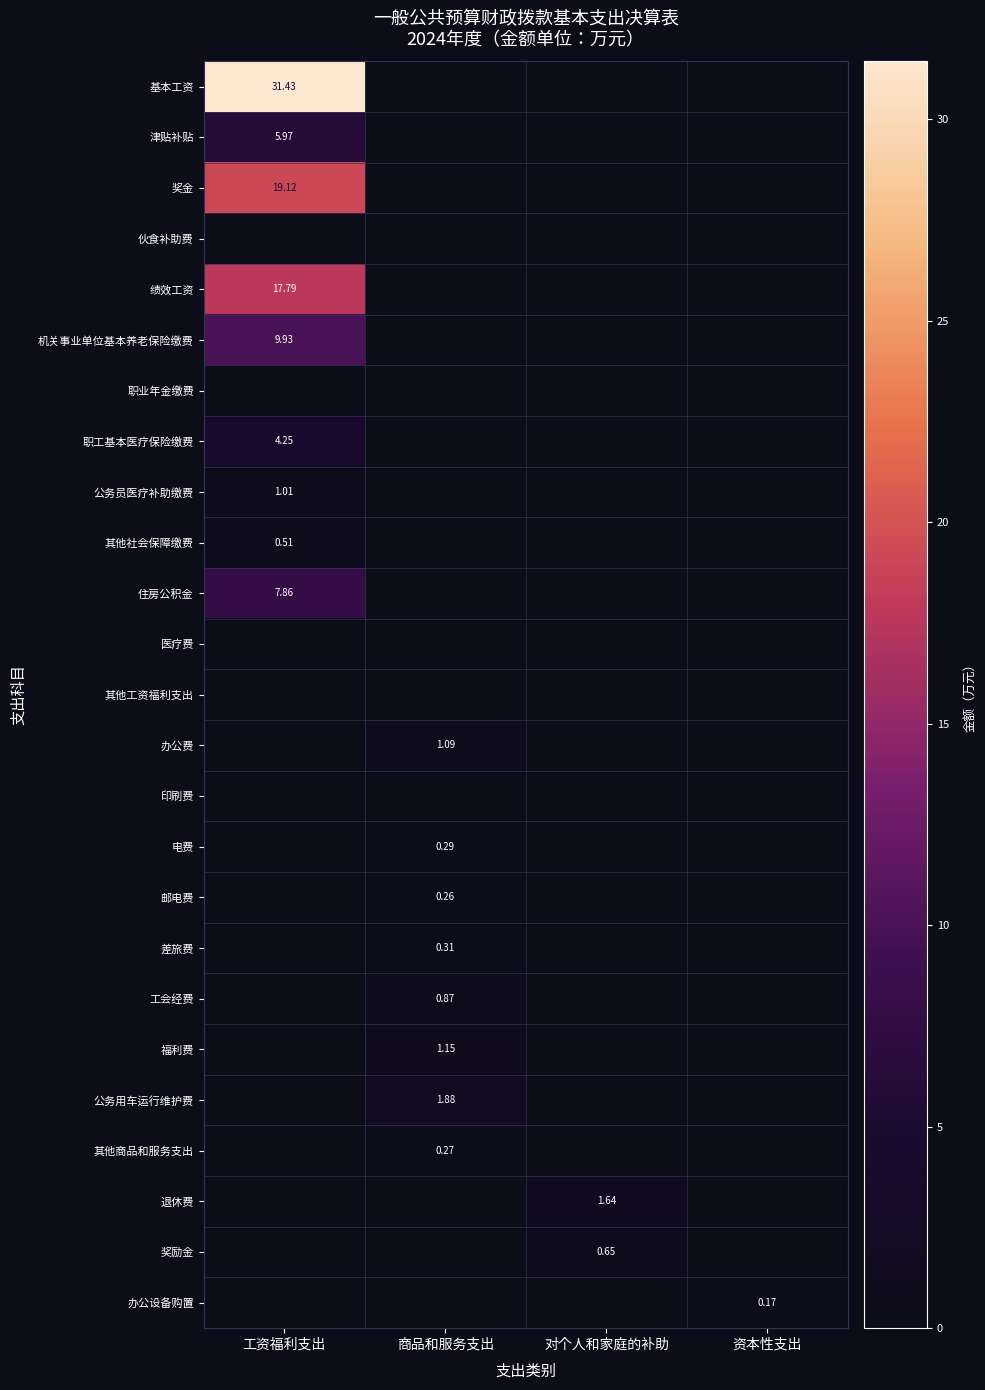

What is the approximate value of 办公设备购置 at 资本性支出?

0.2